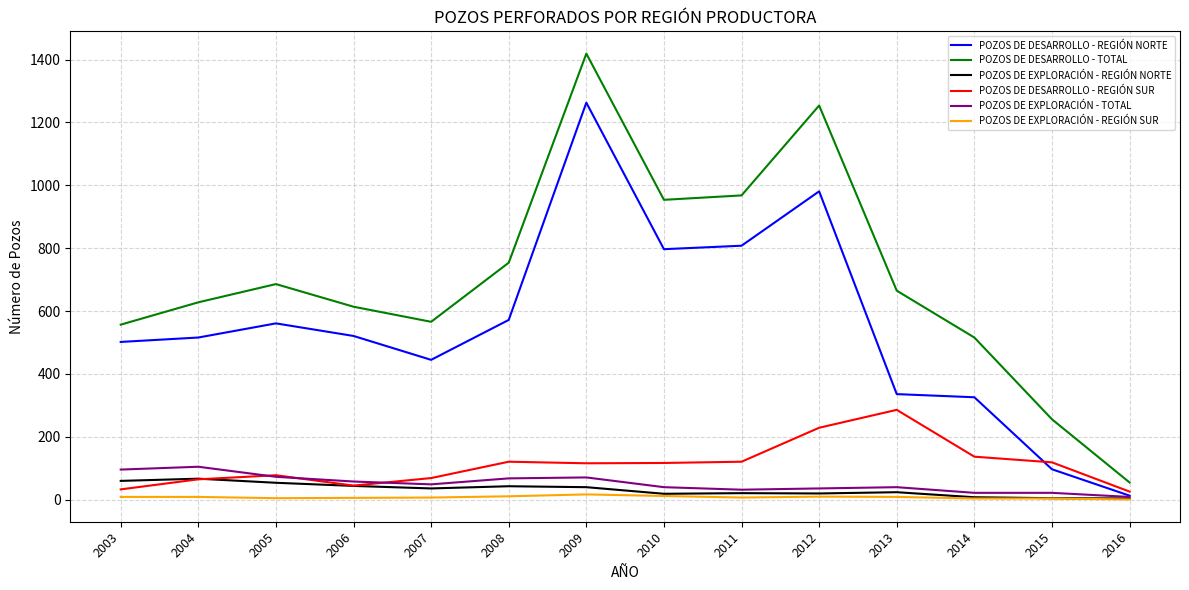

True or false: POZOS DE EXPLORACIÓN - TOTAL has a value of 58 at 2006.

True